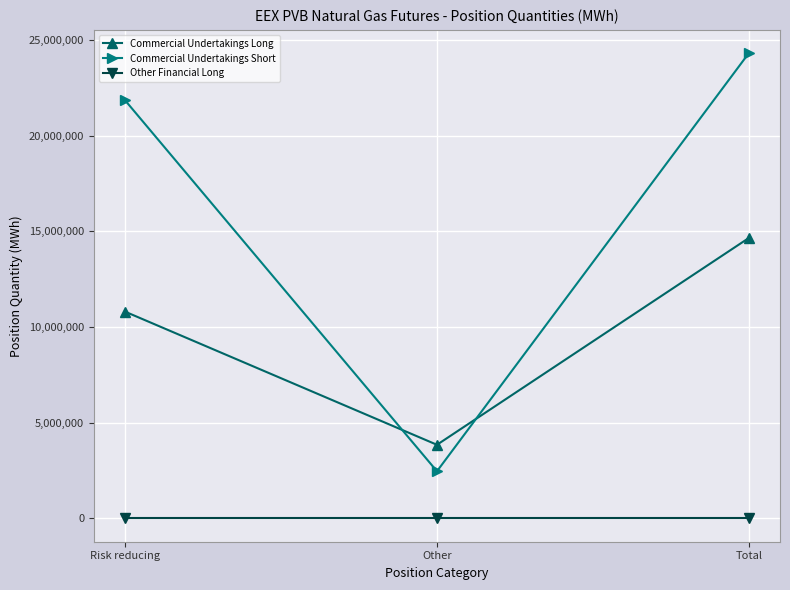

The Commercial Undertakings Long series shows 19158117 at Risk reducing. True or false?

False